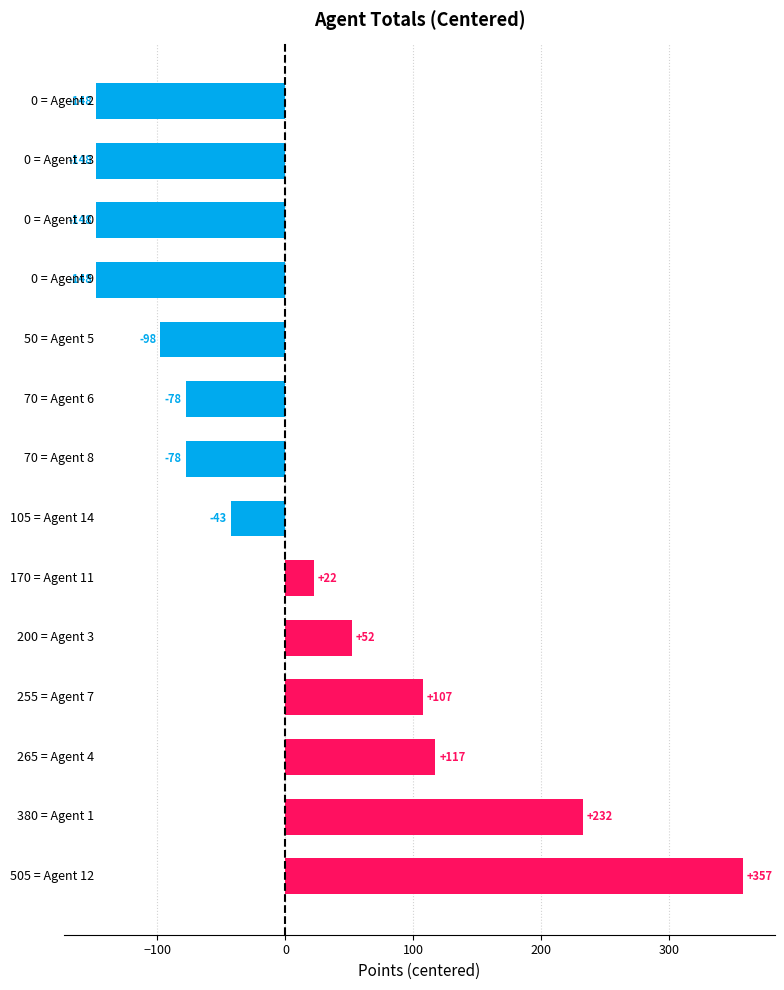

Count the number of data series in this chart.

1